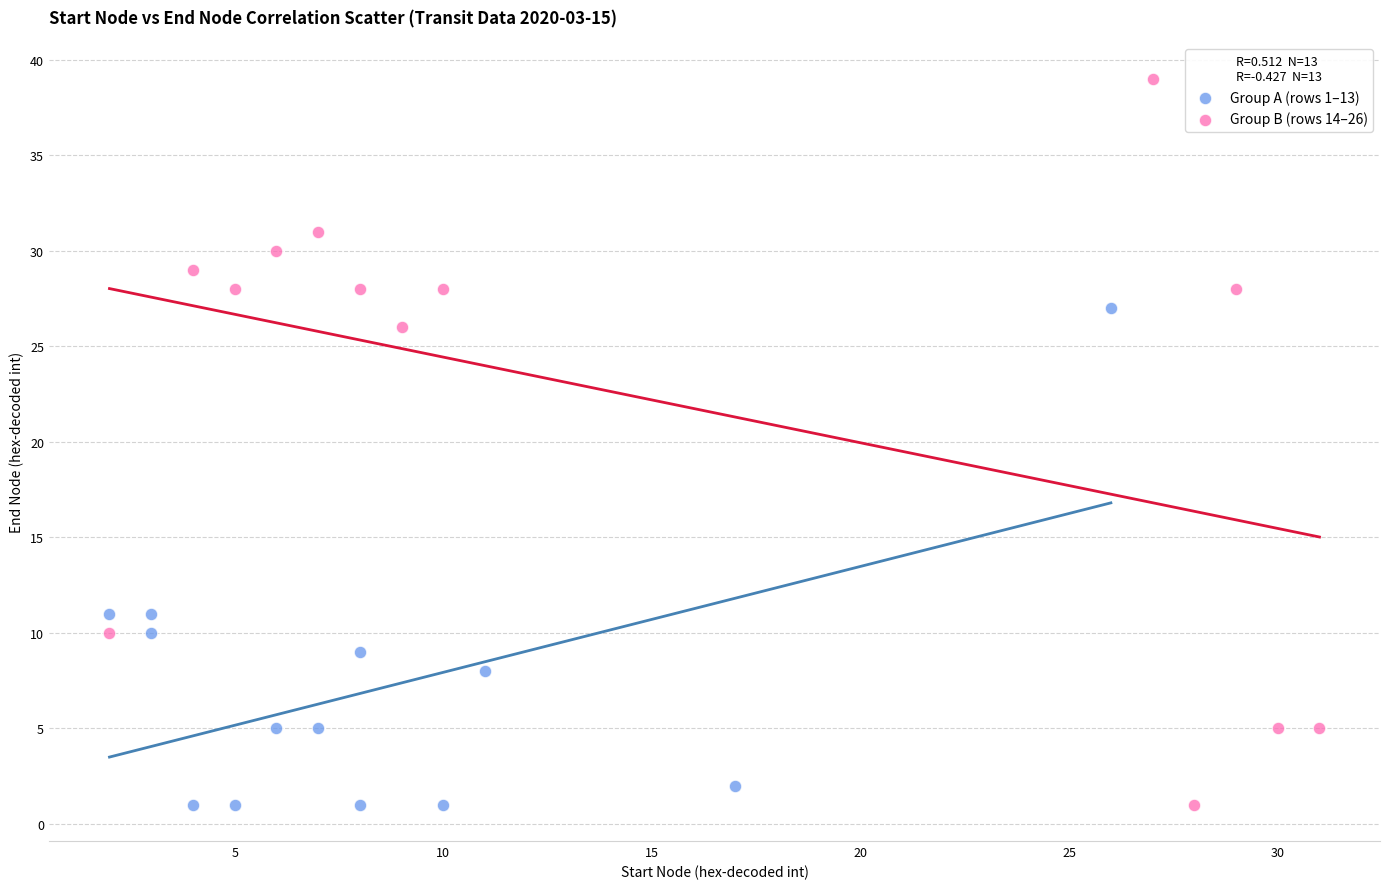

Which series contains the highest Y value?

Group B (rows 14–26)